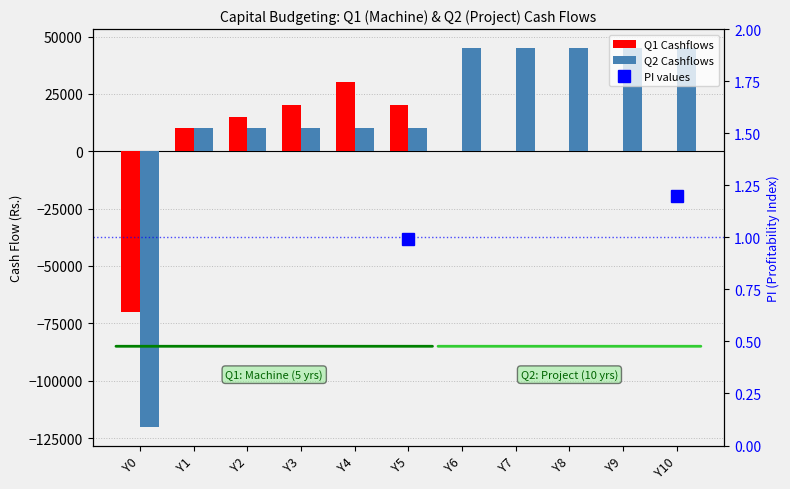

Count the number of categories in the chart.

11